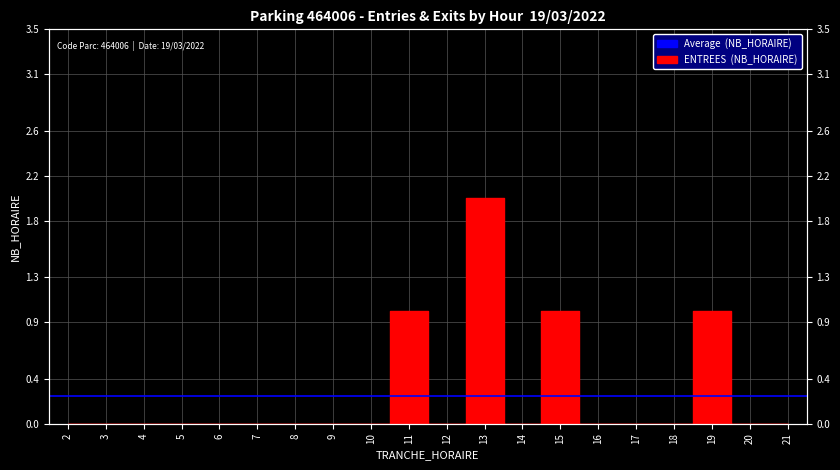

Reading left to right, extract all data points from this chart.

0	0	0	0	0	0	0	0	0	1	0	2	0	1	0	0	0	1	0	0